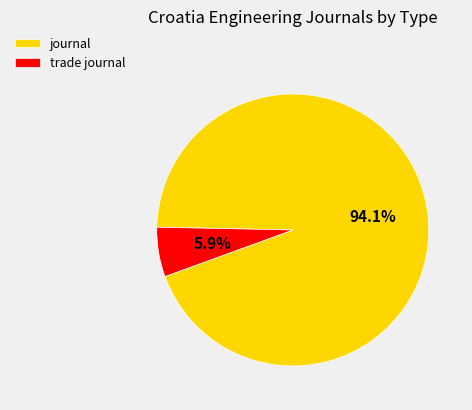

How much of the chart is everything except journal?

5.9%